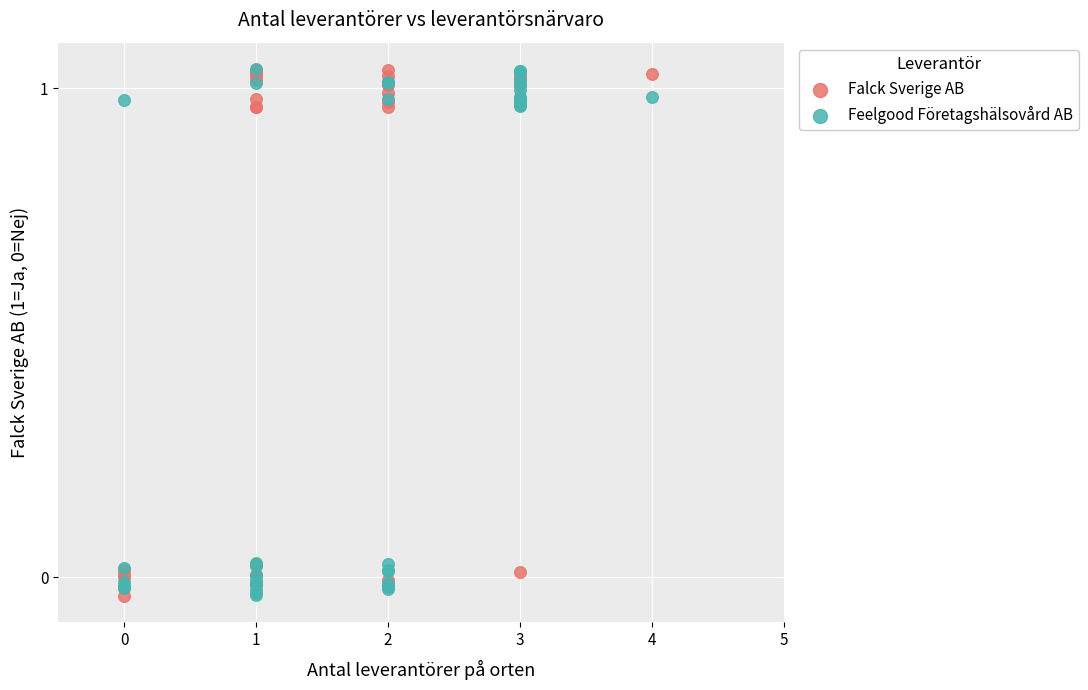

What are all the series names shown in the legend?

Falck Sverige AB, Feelgood Företagshälsovård AB